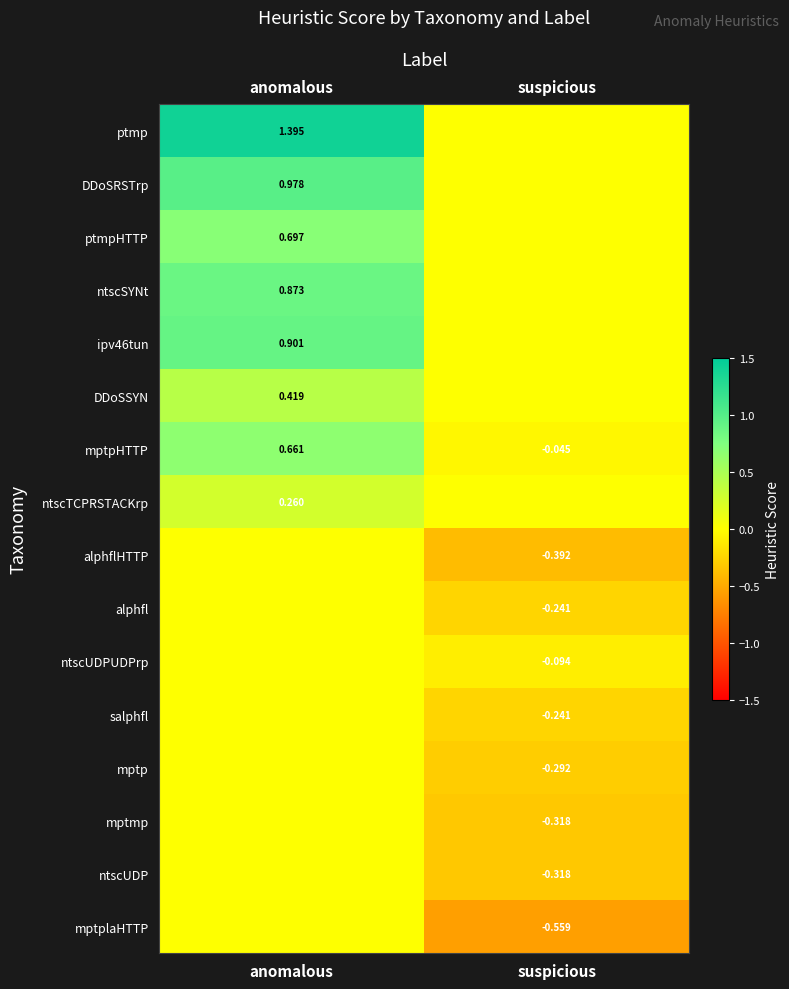

Which category has the highest value in the mptpHTTP series?

anomalous